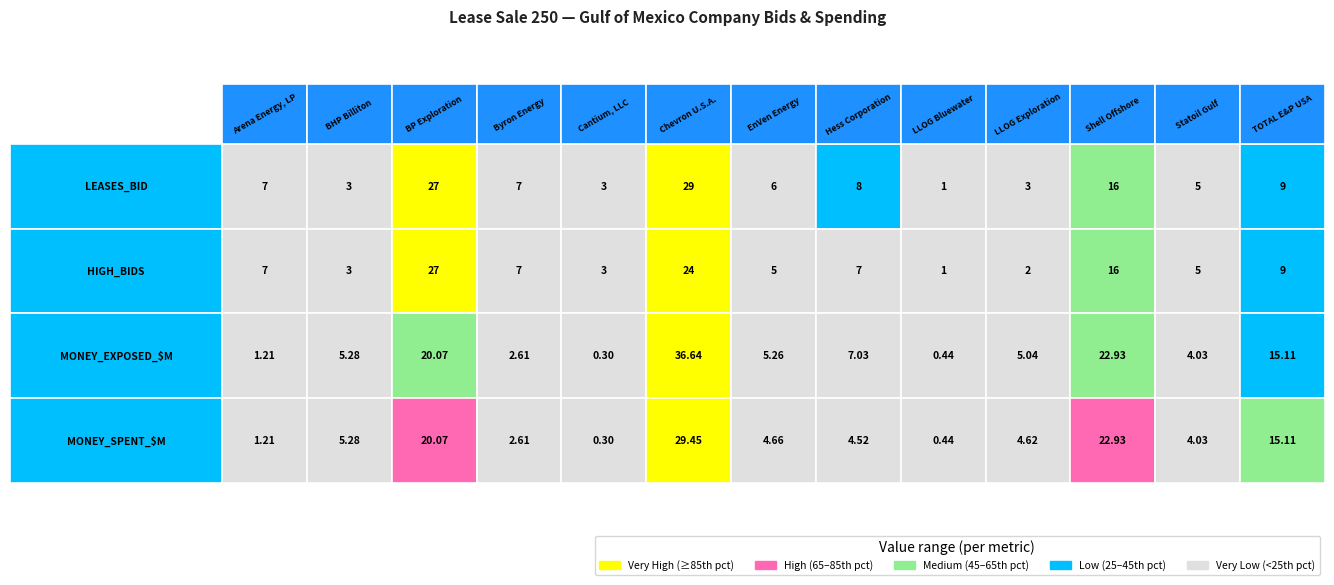

At which category is the sum across all series the highest?

5